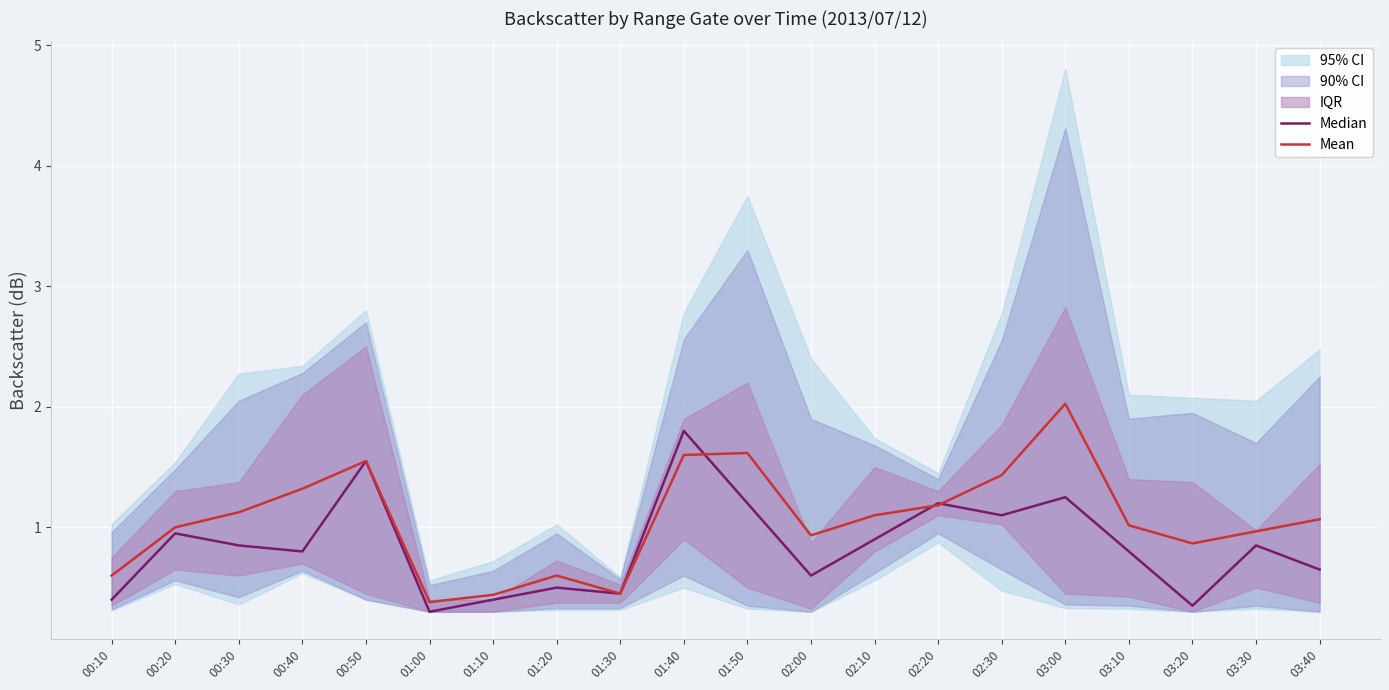

Reading left to right, what are all the values shown in this chart?

Median: 00:10=0.4	00:20=0.9	00:30=0.8	00:40=0.8	00:50=1.6	01:00=0.3	01:10=0.4	01:20=0.5	01:30=0.4	01:40=1.8	01:50=1.2	02:00=0.6	02:10=0.9	02:20=1.2	02:30=1.1	03:00=1.2	03:10=0.8	03:20=0.3	03:30=0.9	03:40=0.6
Mean: 00:10=0.6	00:20=1.0	00:30=1.1	00:40=1.3	00:50=1.6	01:00=0.4	01:10=0.4	01:20=0.6	01:30=0.4	01:40=1.6	01:50=1.6	02:00=0.9	02:10=1.1	02:20=1.2	02:30=1.4	03:00=2.0	03:10=1.0	03:20=0.9	03:30=1.0	03:40=1.1